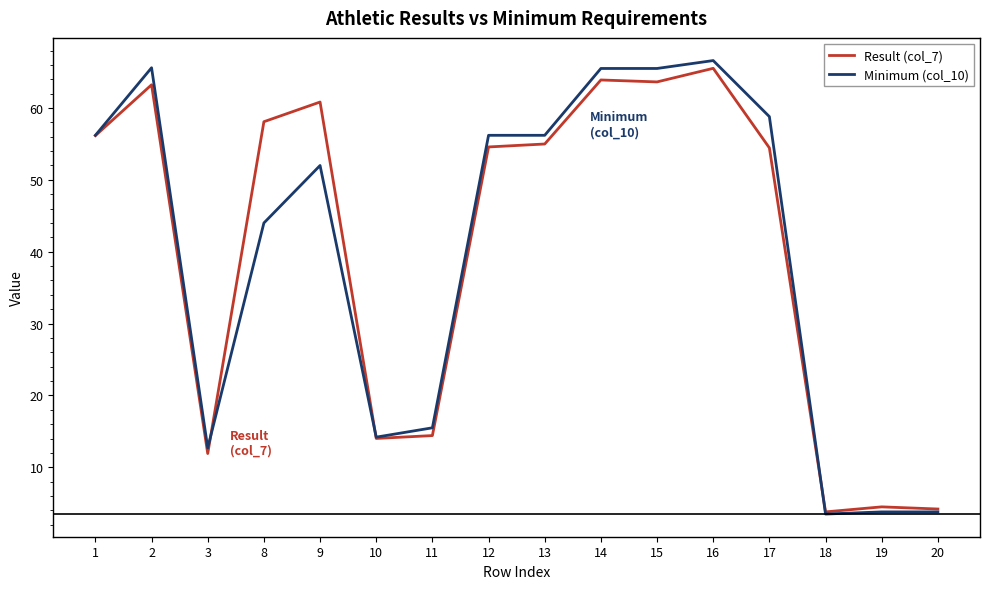

Rank the series at 17 from lowest to highest value.

Result (col_7), Minimum (col_10)